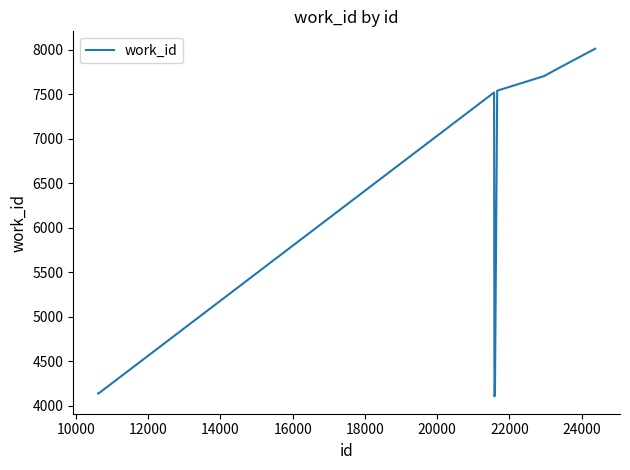

What is the difference between the maximum and minimum values?

3909